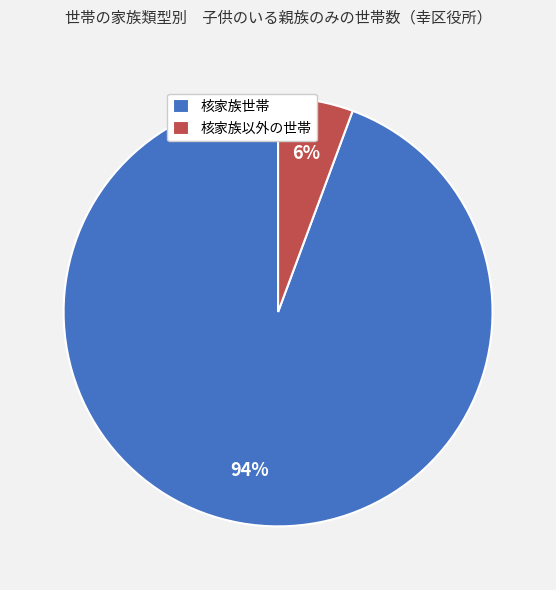

How many segments does this pie chart have?

2